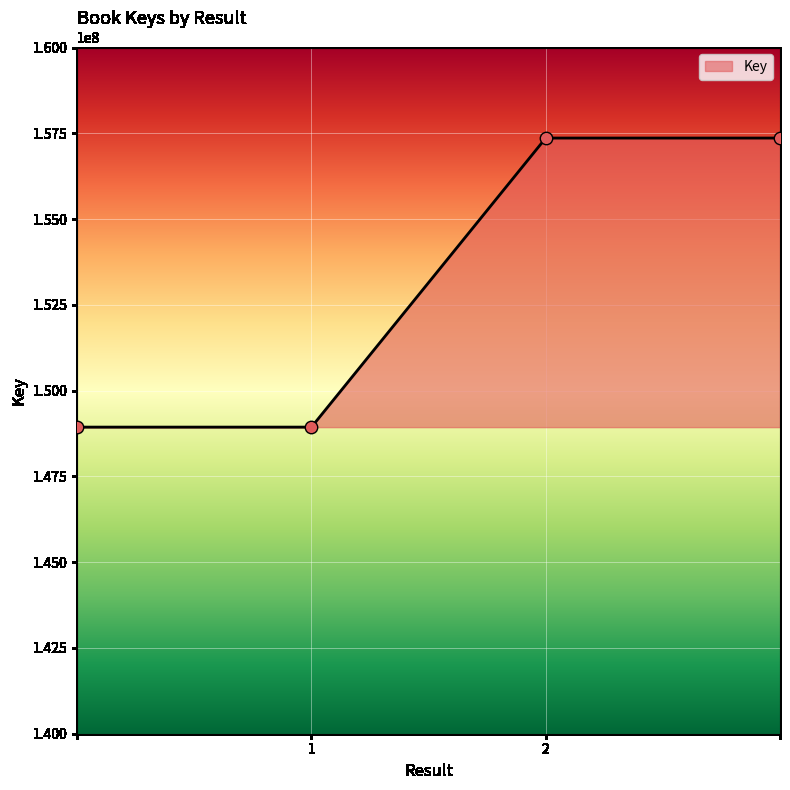

What is the difference between the second highest and minimum values?

8424691